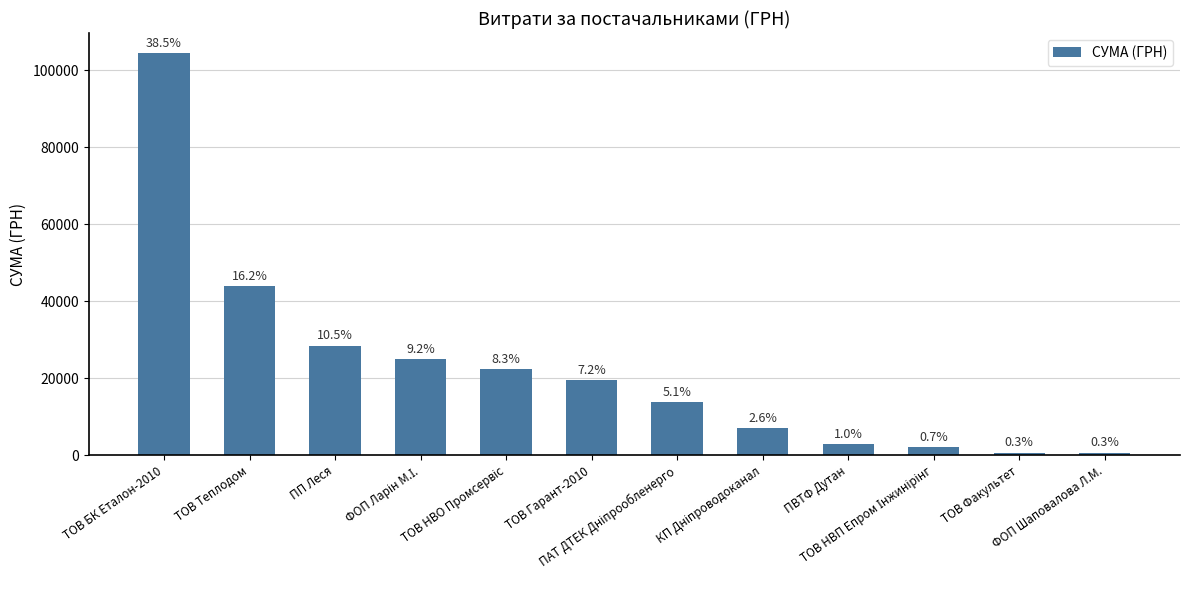

What is the change in value from ТОВ Гарант-2010 to ТОВ Факультет?

-18816.1